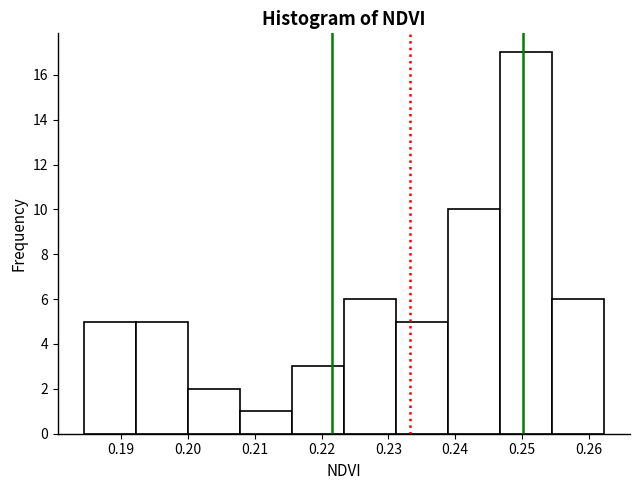

Over which range of the x-axis is the bar tallest?

0.247 to 0.254